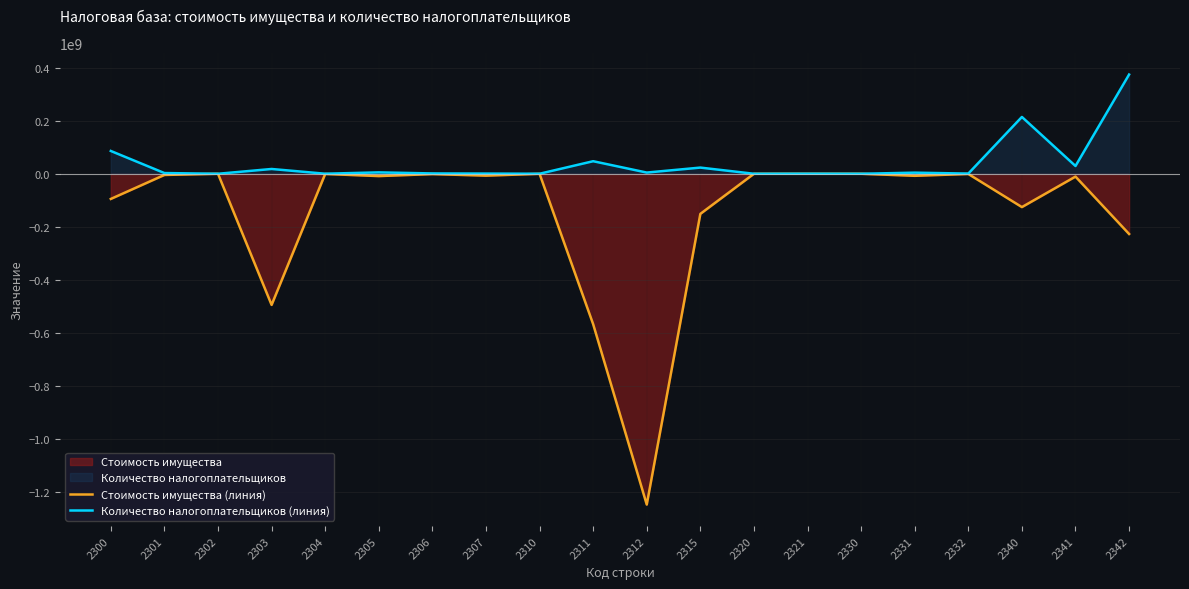

What is the total value across all series at 2320?

-13004.7